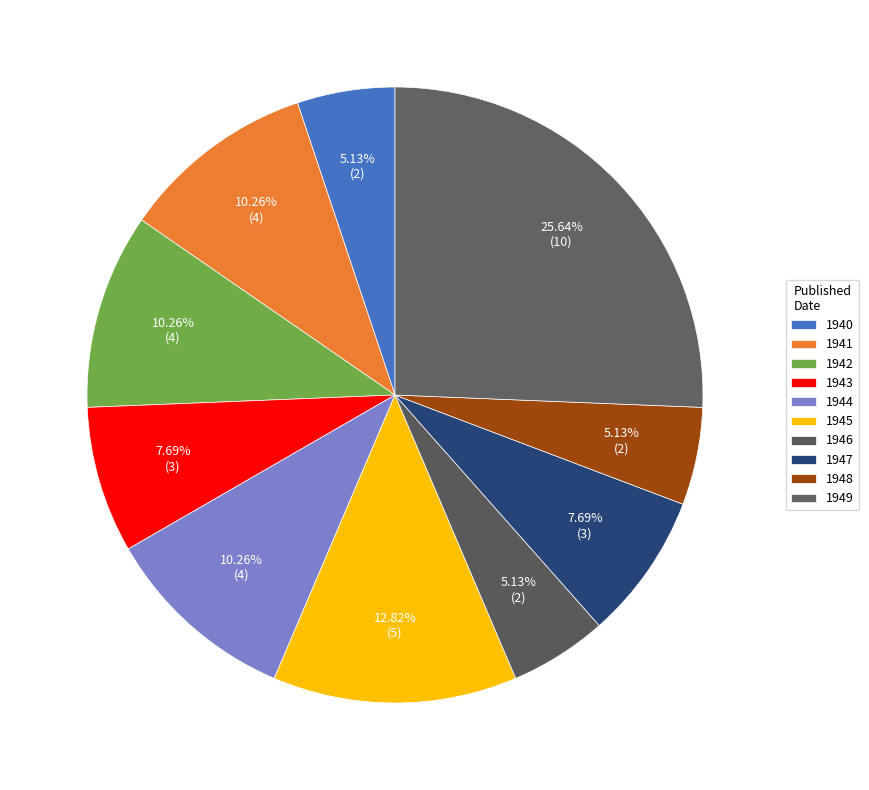

To the nearest percent, what portion does 1943 represent?

8%